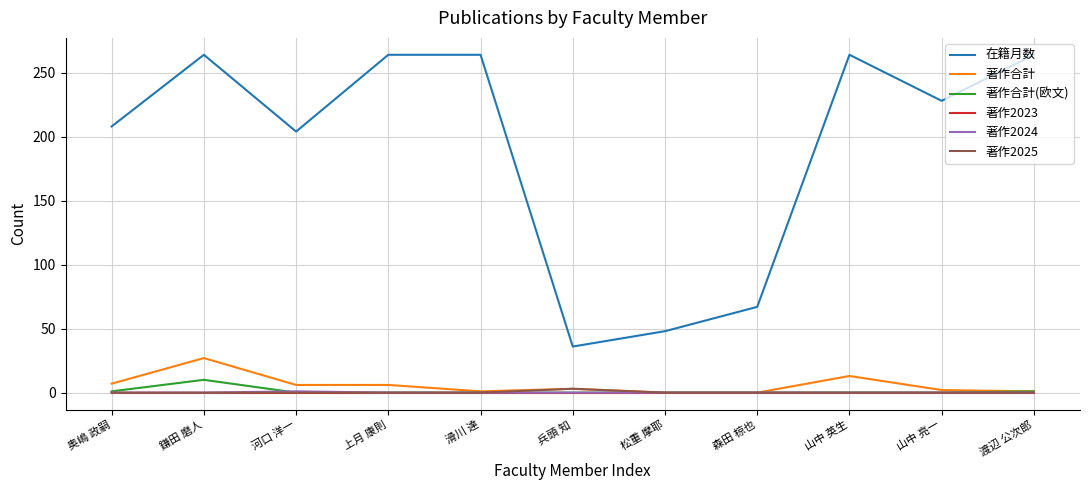

In 著作2024, how many points are higher than both neighbors (excluding endpoints)?

1